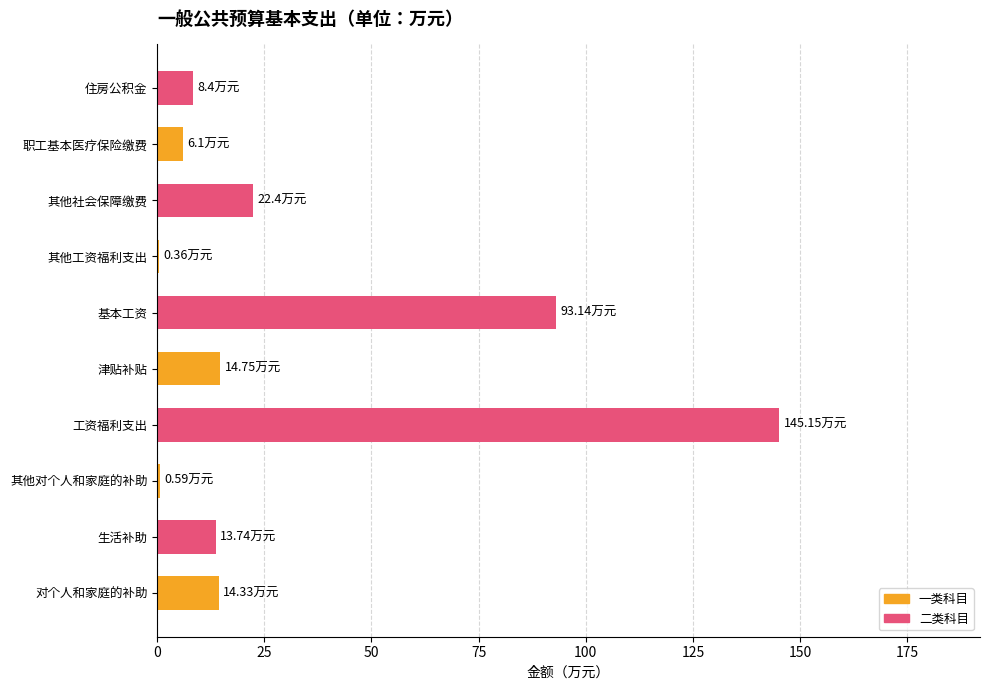

What is the sum of all values?

319.0